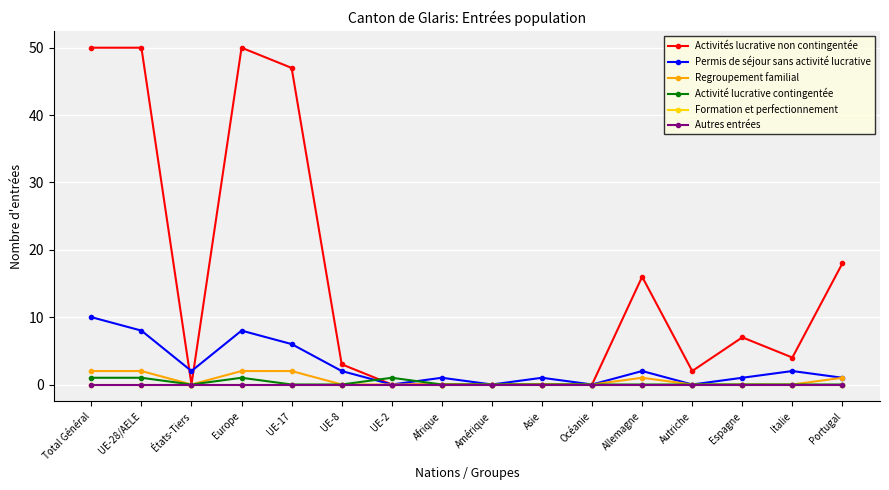

Does the chart have visible grid lines?

Yes